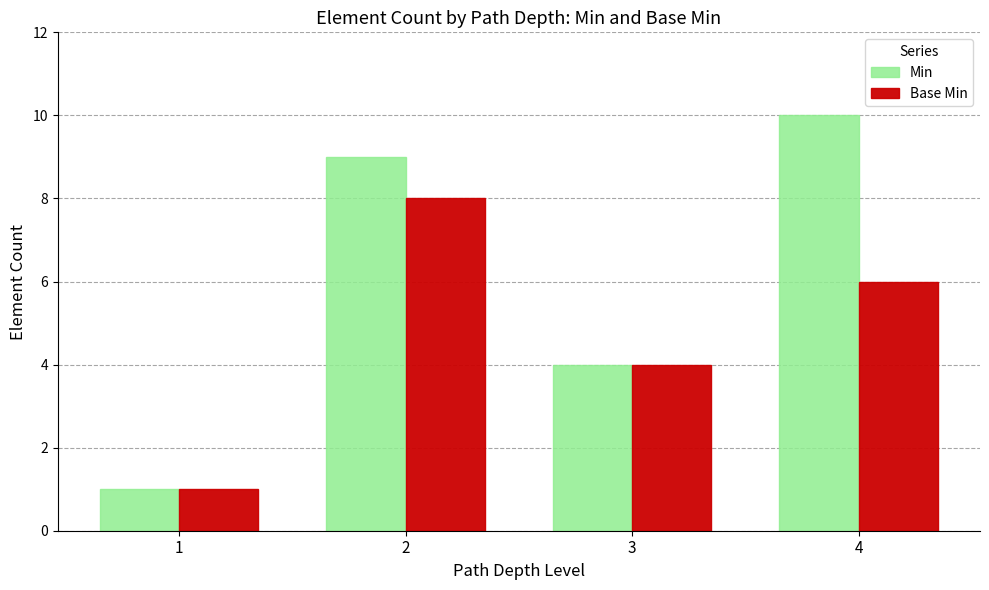

Which series changed the most between 3 and 4?

Min